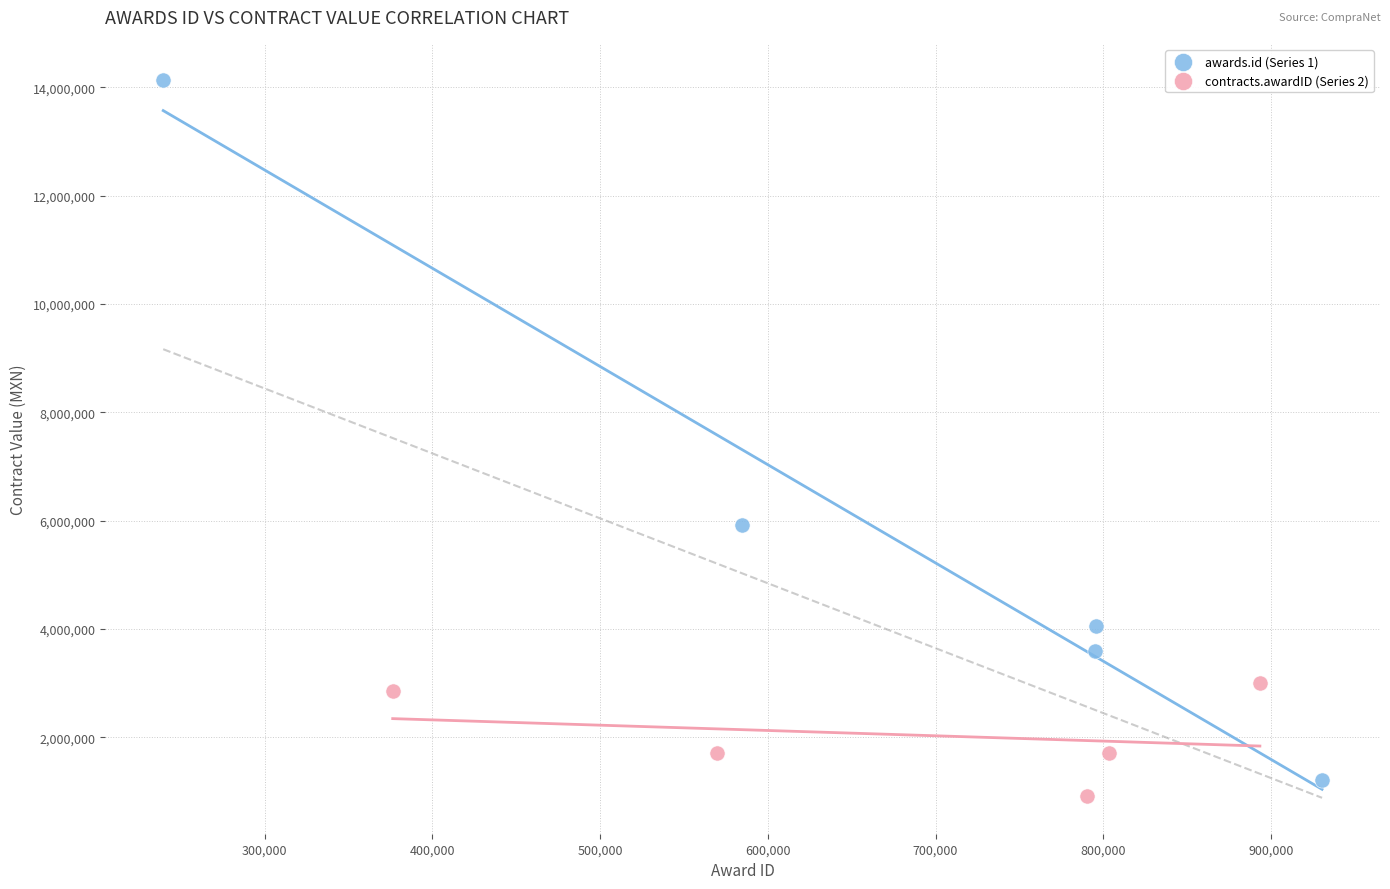

What are all the series names shown in the legend?

awards.id (Series 1), contracts.awardID (Series 2)